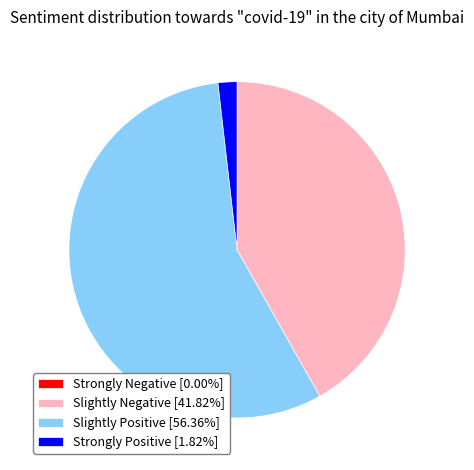

Do Slightly Negative [41.82%] and Slightly Positive [56.36%] together represent more than half of the pie?

Yes